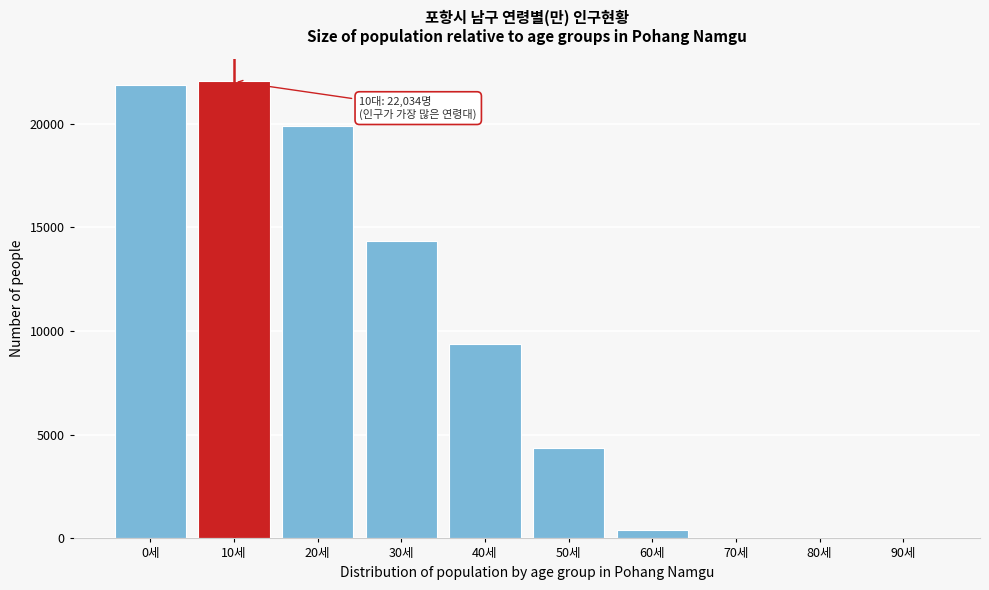

Reading left to right, extract all data points from this chart.

0세=21873	10세=22034	20세=19860	30세=14350	40세=9350	50세=4350	60세=412	70세=0	80세=0	90세=0